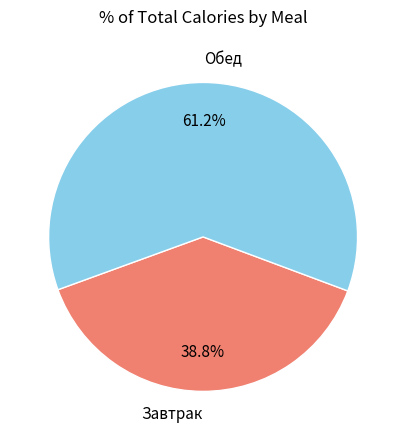

What percentage is the Обед slice, to the nearest percent?

61%